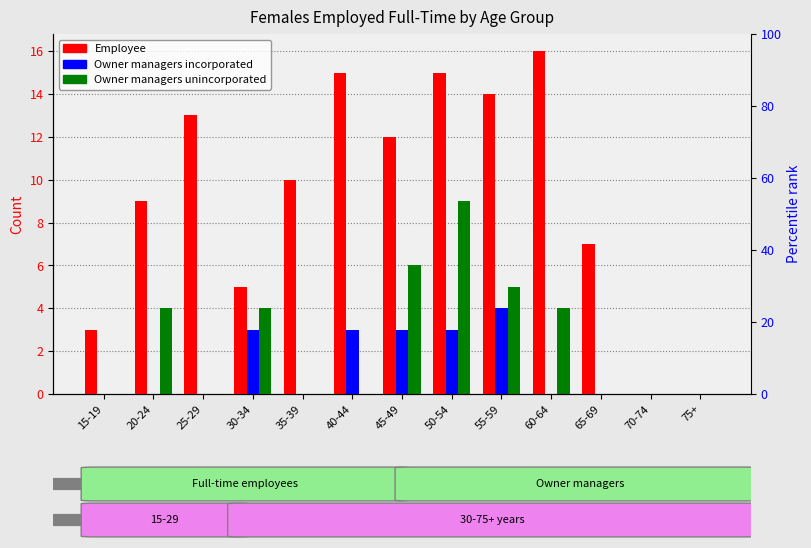

At how many categories does at least one series exceed 13?

4